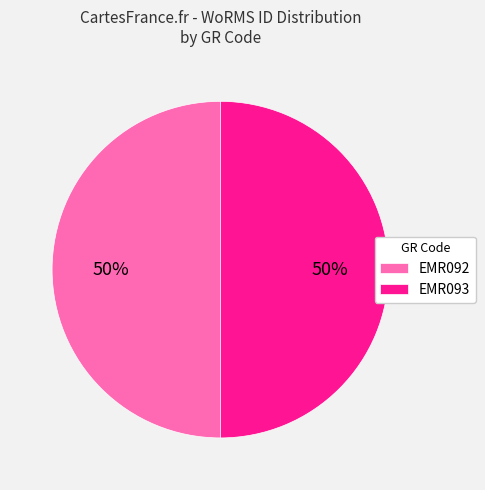

The EMR093 slice represents 50% of the pie. True or false?

True